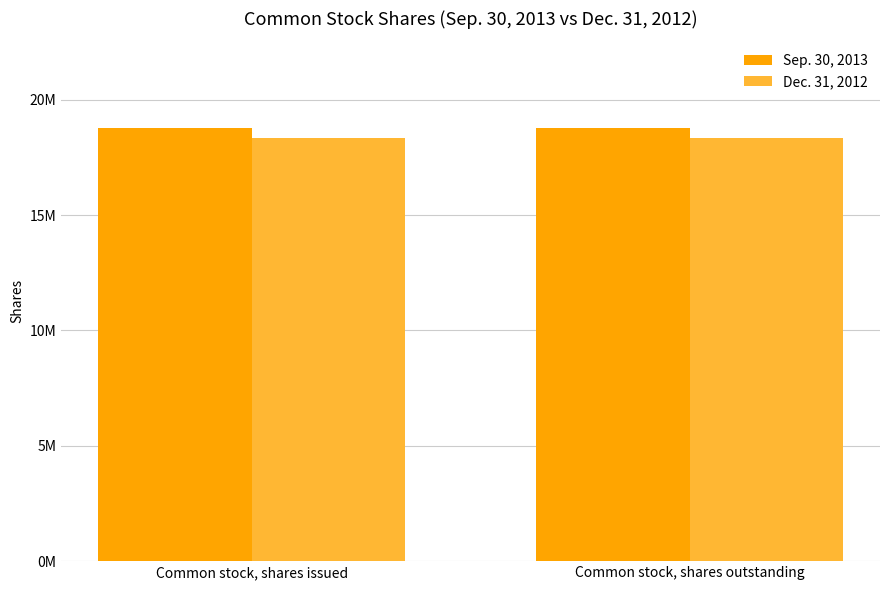

At how many categories does at least one series exceed 18637213?

2